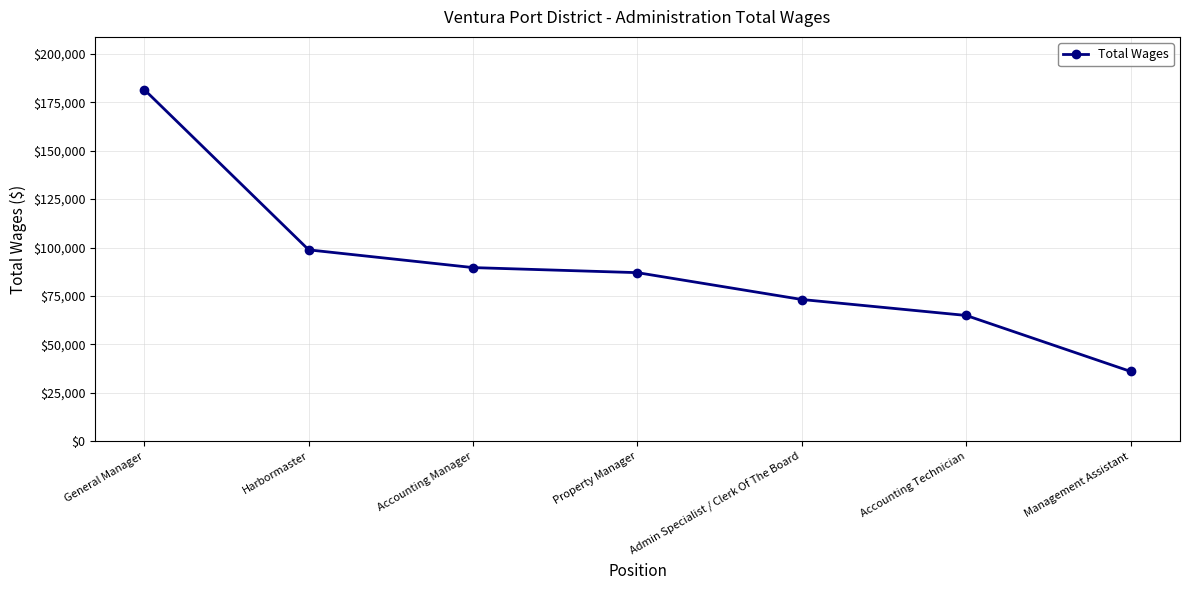

Is it true that the value at Admin Specialist / Clerk Of The Board is 73152?

True